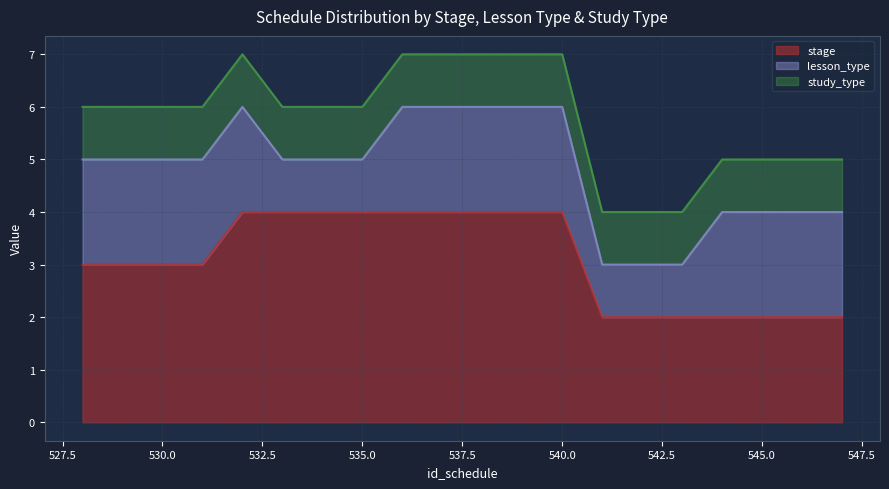

Rank the series by their maximum value, from highest to lowest.

stage, lesson_type, study_type